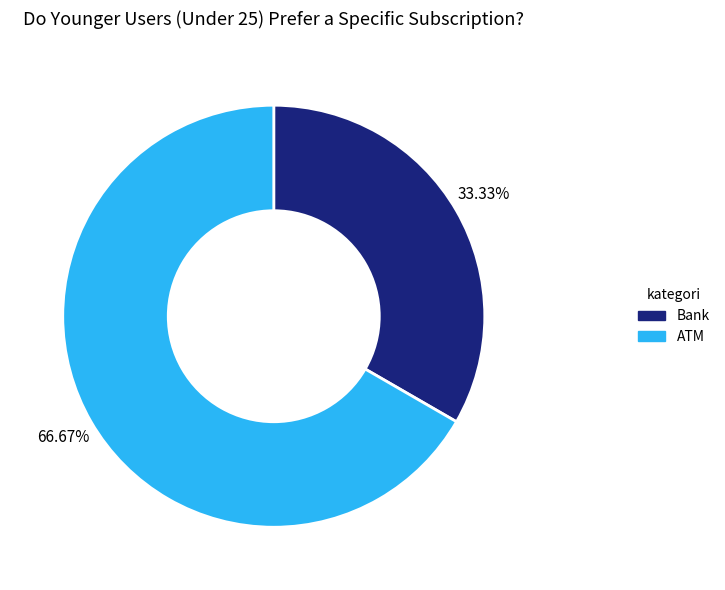

How many slices are in this pie chart?

2